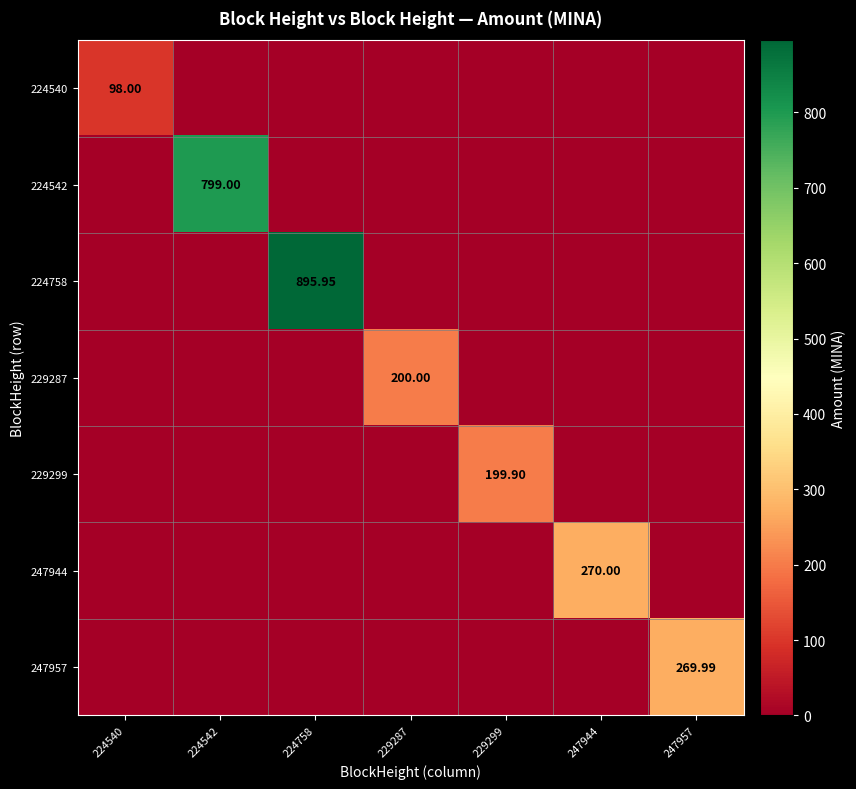

Rank the series by their maximum value, from highest to lowest.

224758, 224542, 247944, 247957, 229287, 229299, 224540